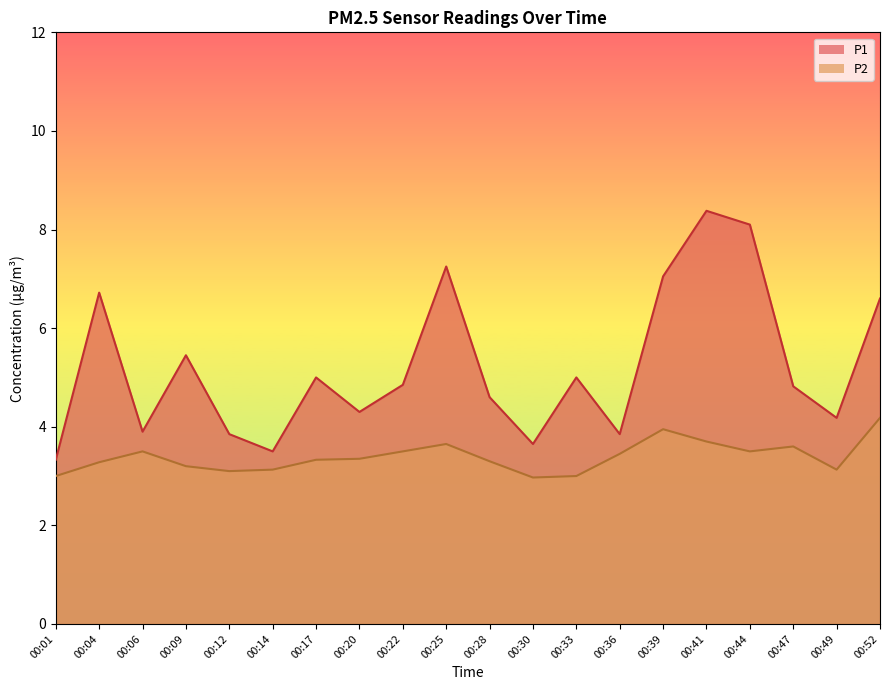

How many interior local valleys does the P1 series have?

6